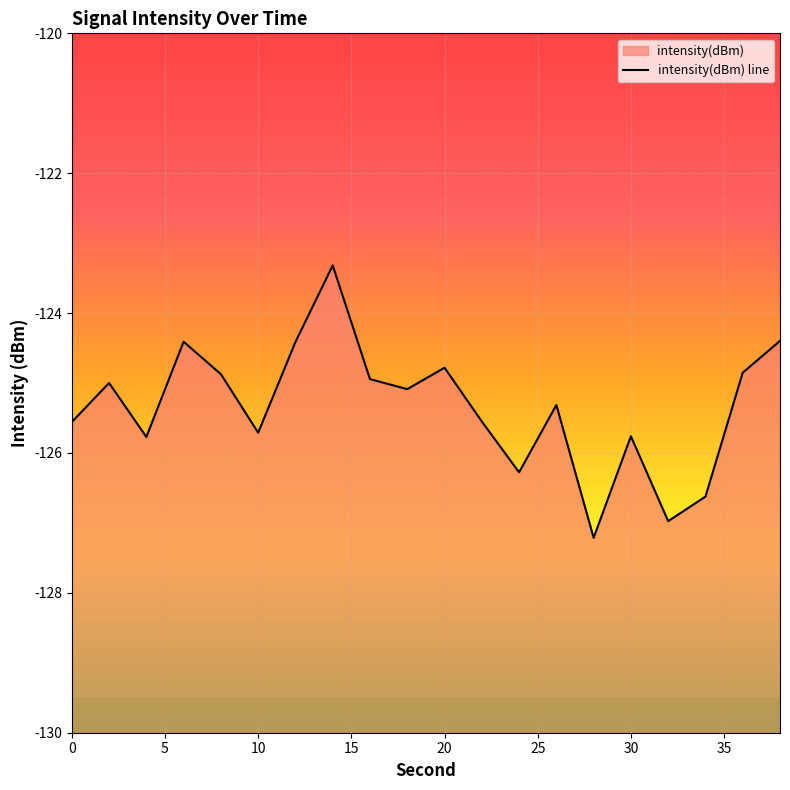

What is the difference between the maximum and minimum values?

3.9